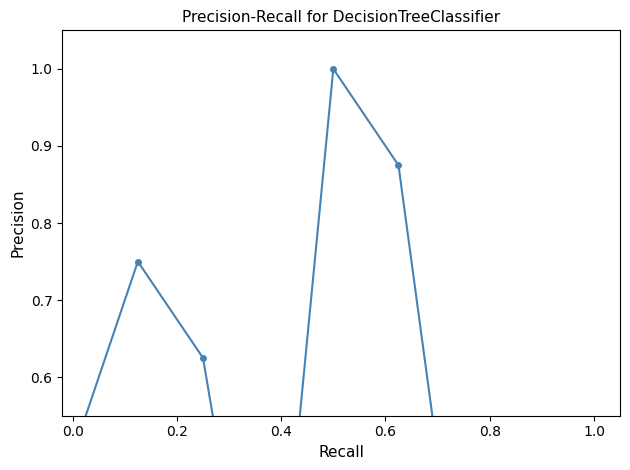

What position from the right is 0.6?

5